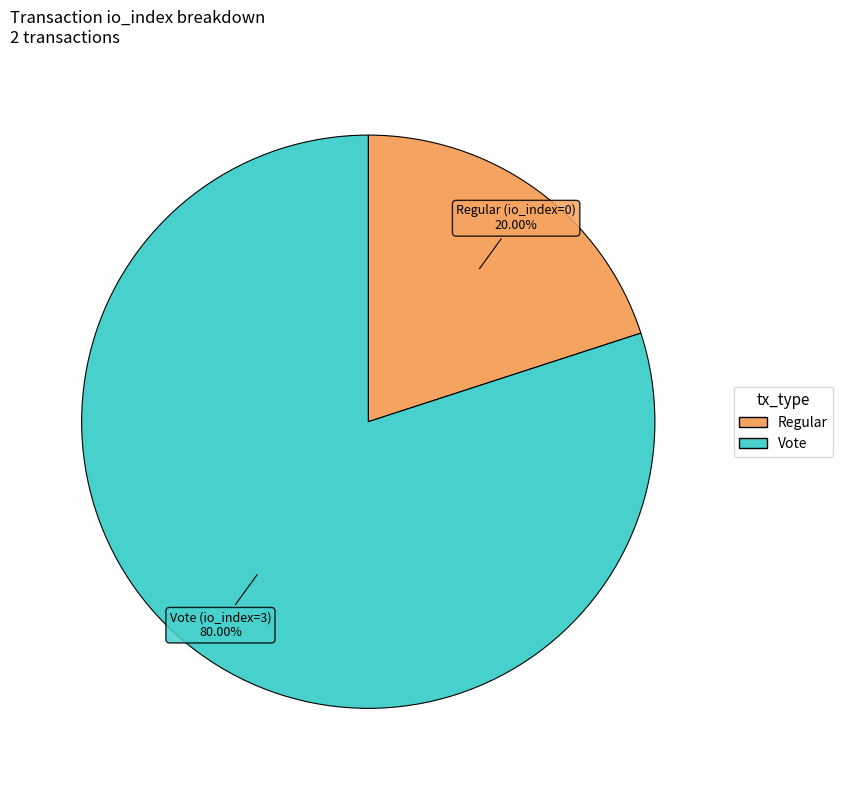

Is there any slice that represents more than half of the pie?

Yes